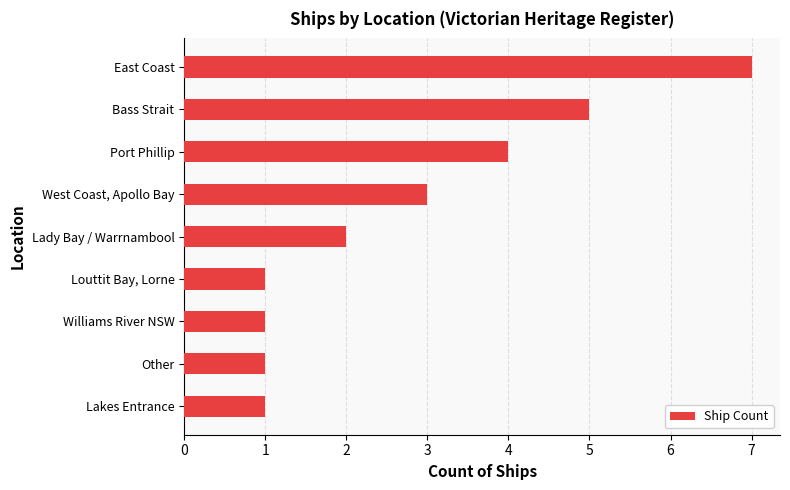

What is the difference between the second highest and minimum values?

4